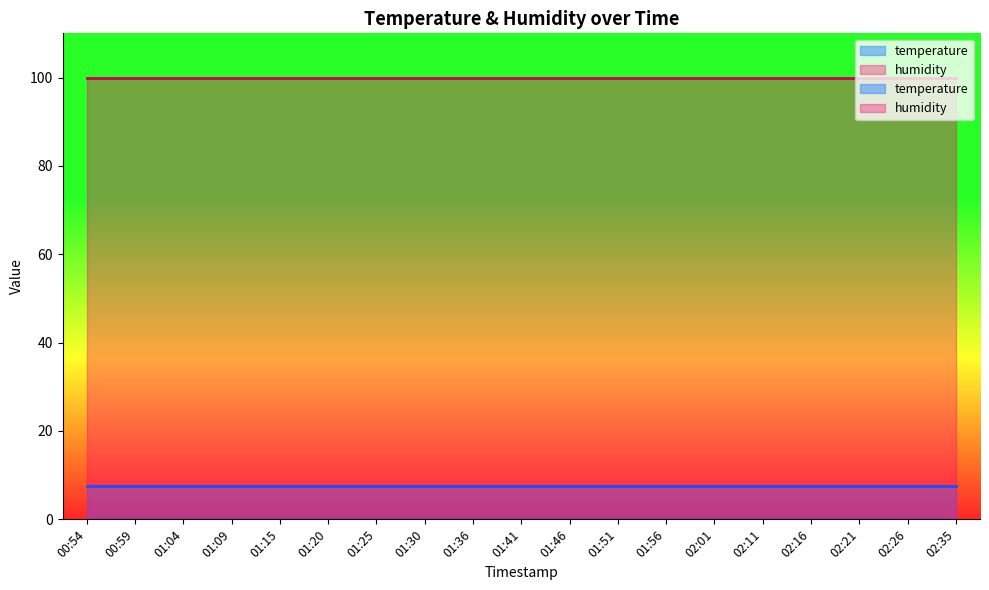

Which has a higher value, 02:11 or 02:01?

02:11